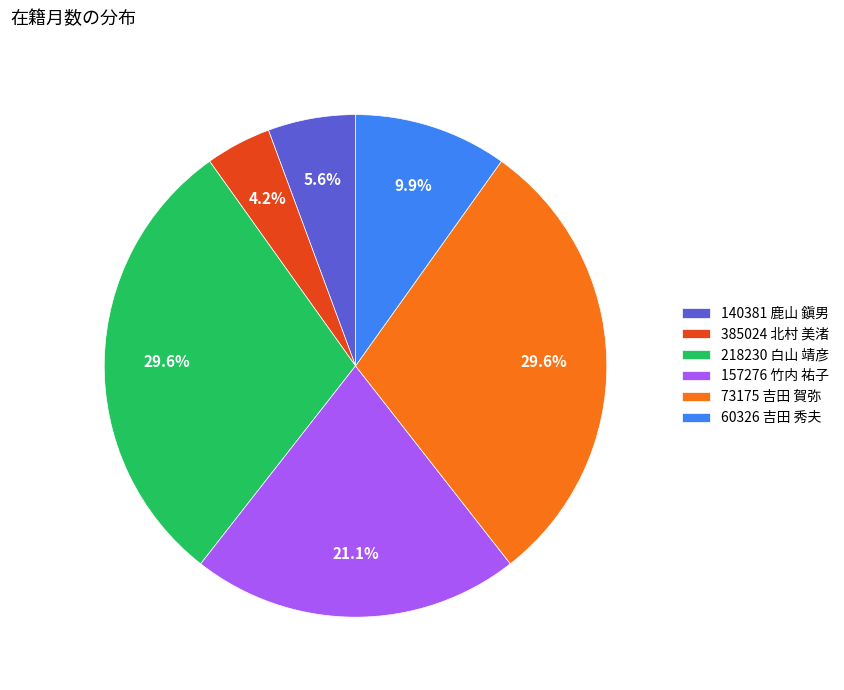

Is there a majority slice in this chart?

No